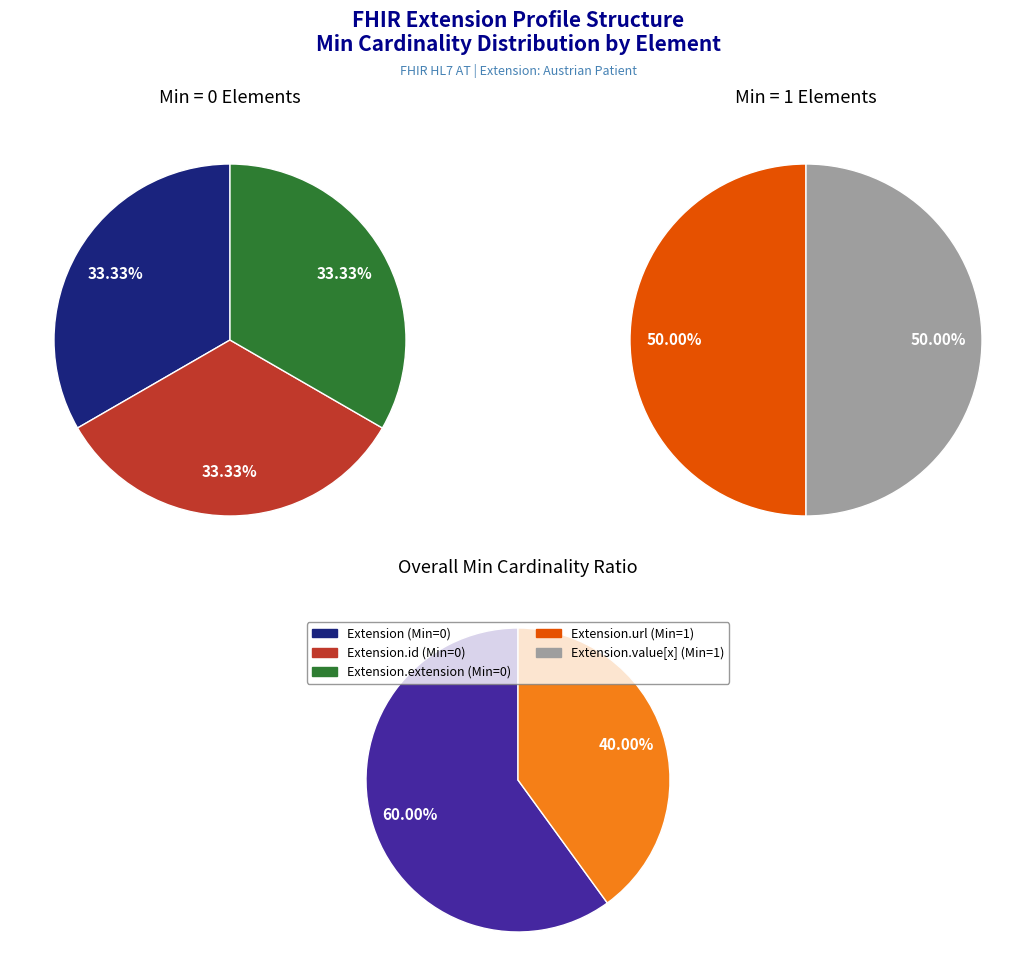

Is the sum of Extension and Extension.value[x] greater than half?

No